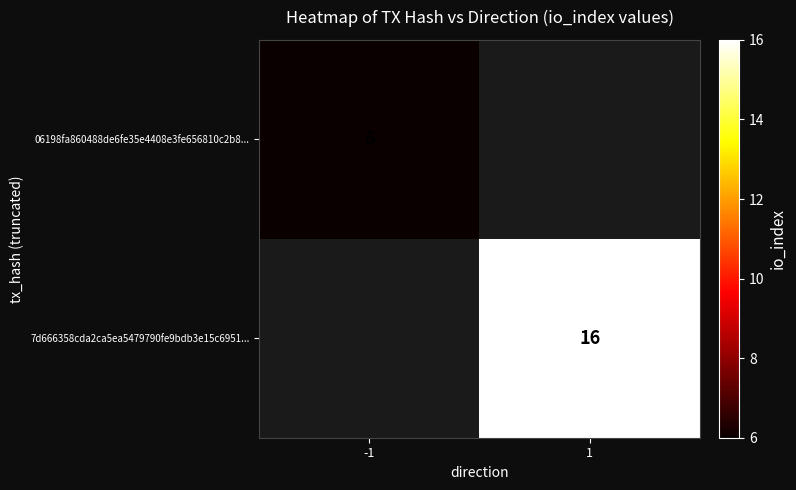

At how many categories does at least one series exceed 7?

1